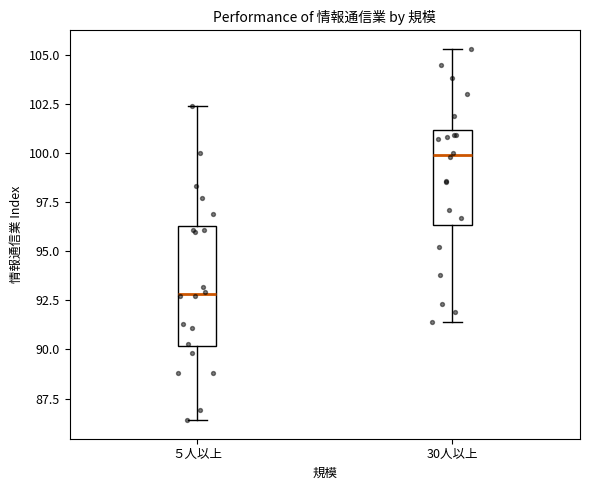

Reading left to right, transcribe this box plot: for each box, give where its median line is, the range the box spans, and where its two whiskers end, as read against the y-axis. The values are not printed on the chart, so give them approximately, as read against the axis.

５人以上: median 93.0, box 90.0 to 96.5, whiskers 86.5 to 102.5
30人以上: median 100.0, box 96.5 to 101.0, whiskers 91.5 to 105.5